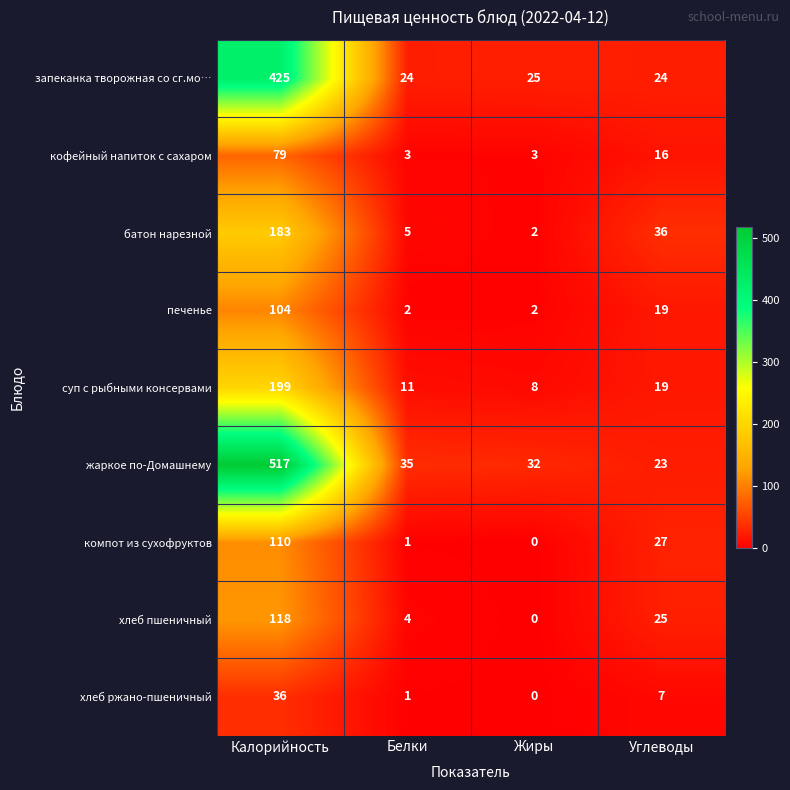

What is the total value across all series at Углеводы?

196